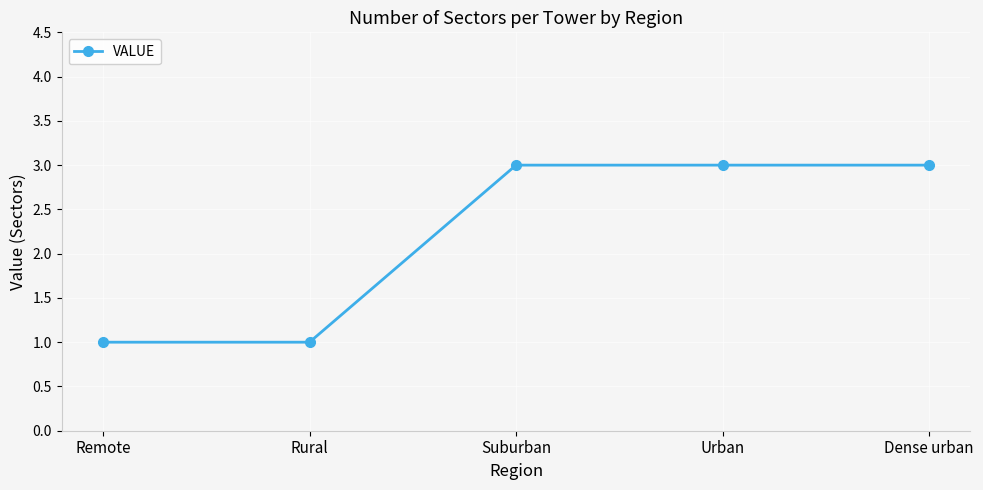

What is the value of the 4th point from the left?

3